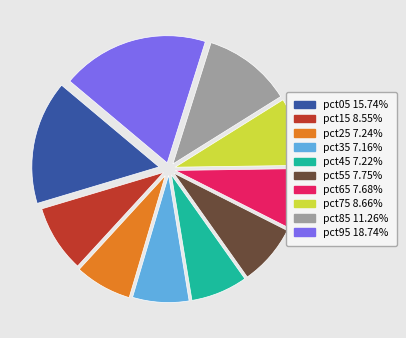

Does pct65 represent more than half of the total?

No